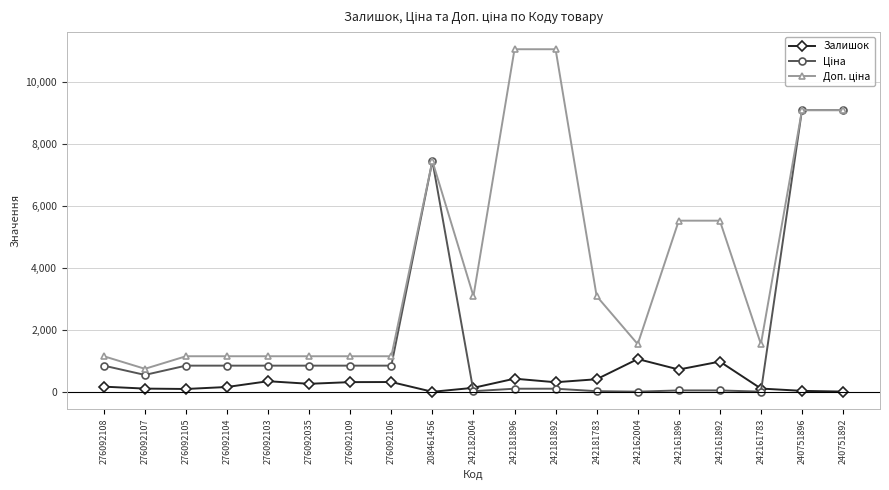

At how many categories does at least one series exceed 2674?

9